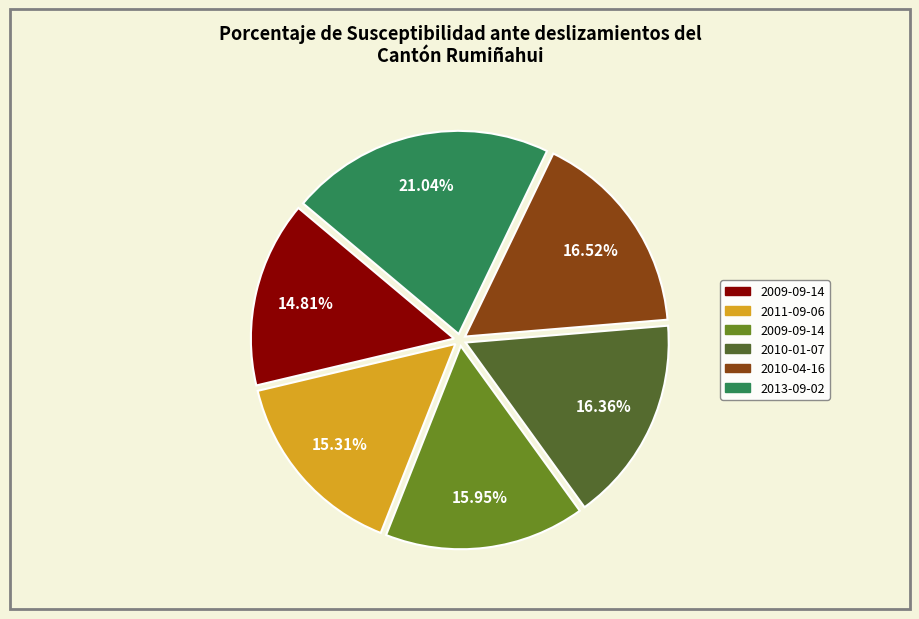

To the nearest percent, what is the average slice percentage?

17%